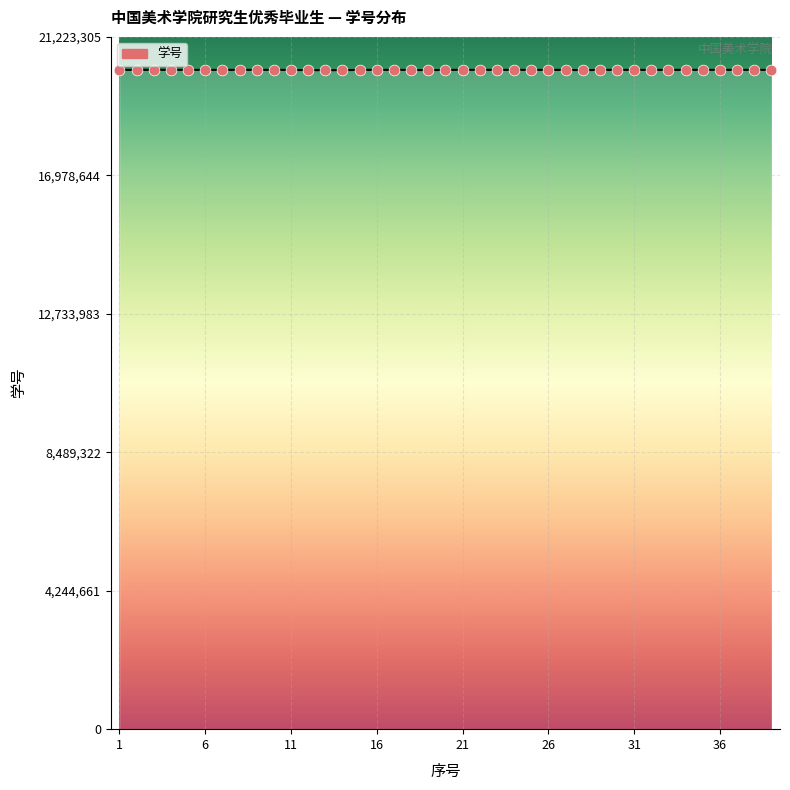

What is the maximum value shown in the chart?

20212672